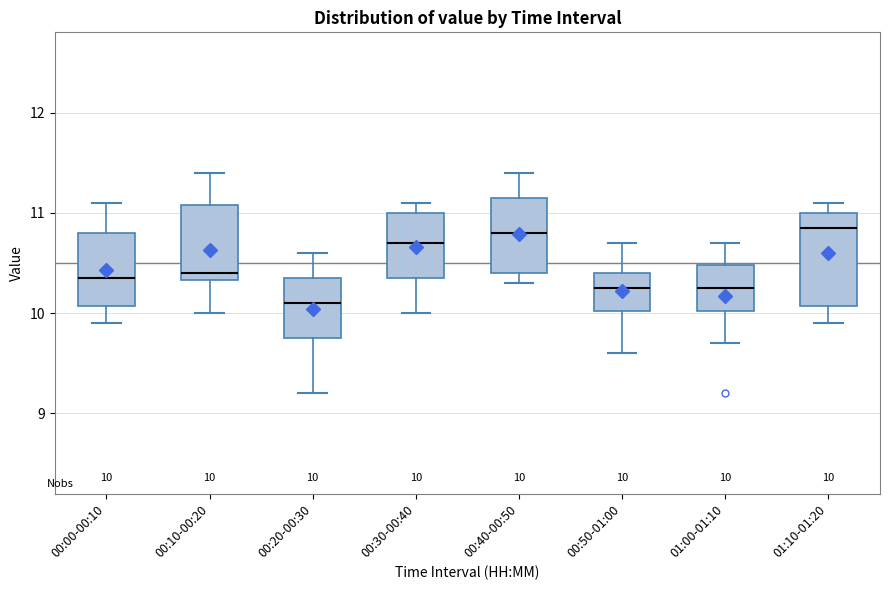

Comparing the boxes themselves (not the whiskers), which one is the tallest?

01:10-01:20